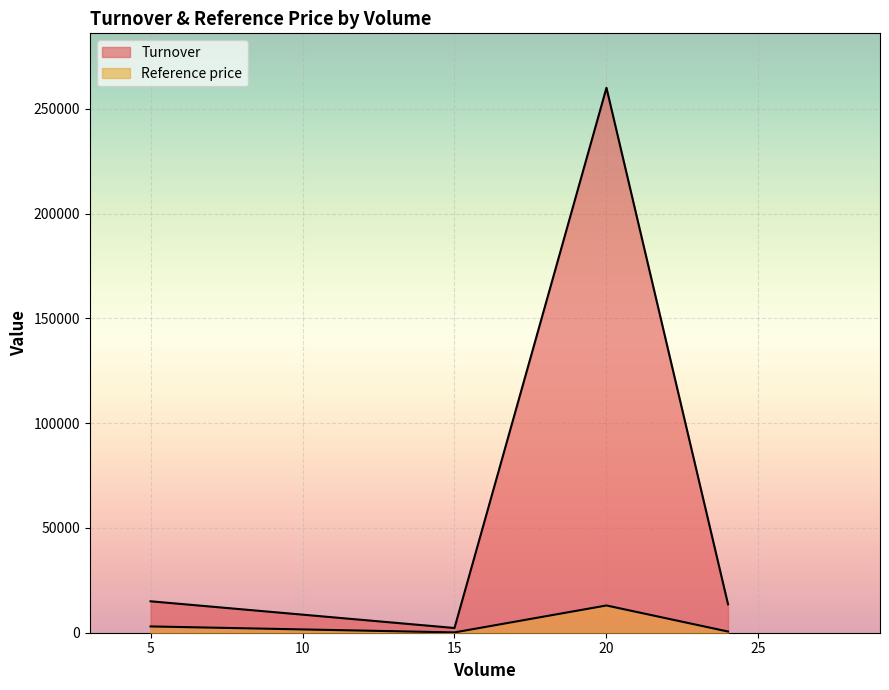

How many series are shown in this chart?

2